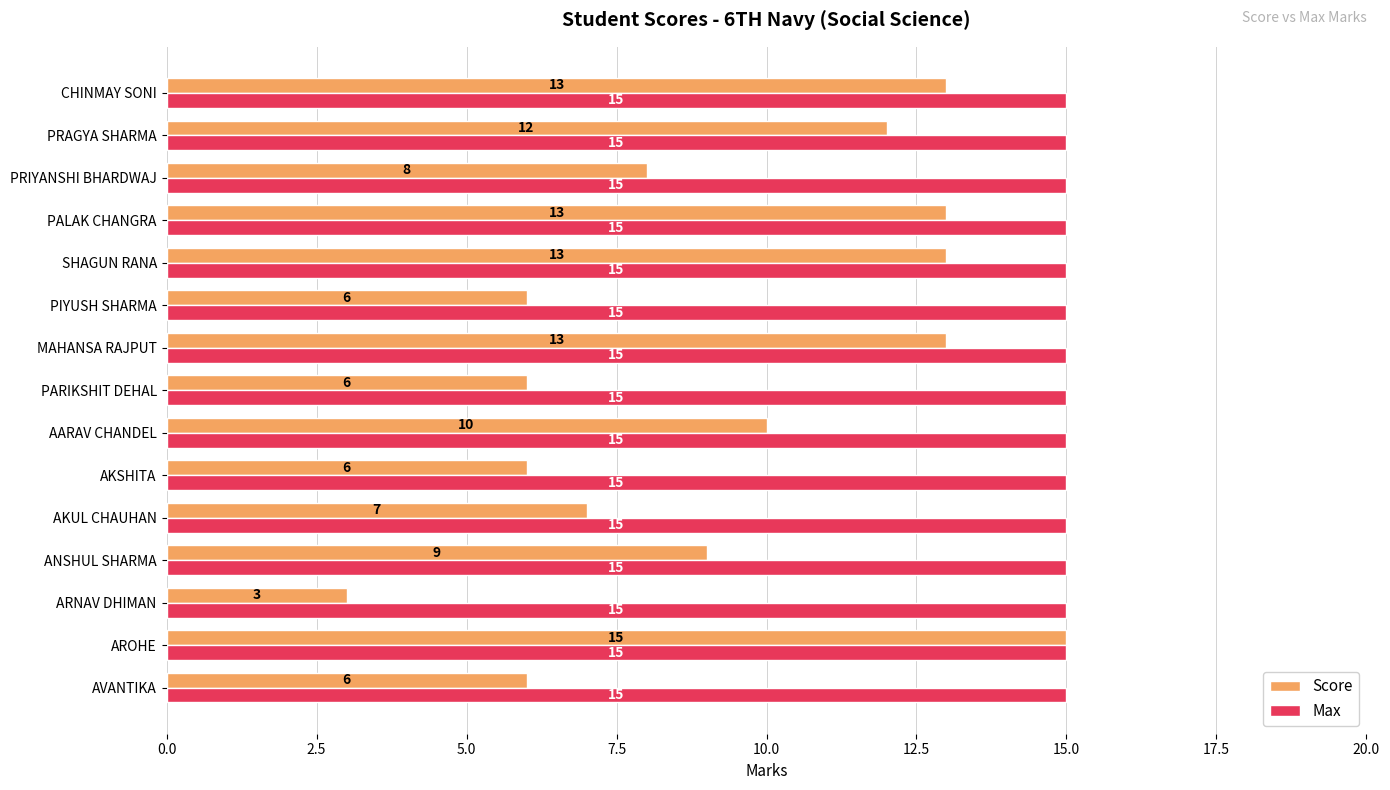

Which series has the widest spread of values?

Score